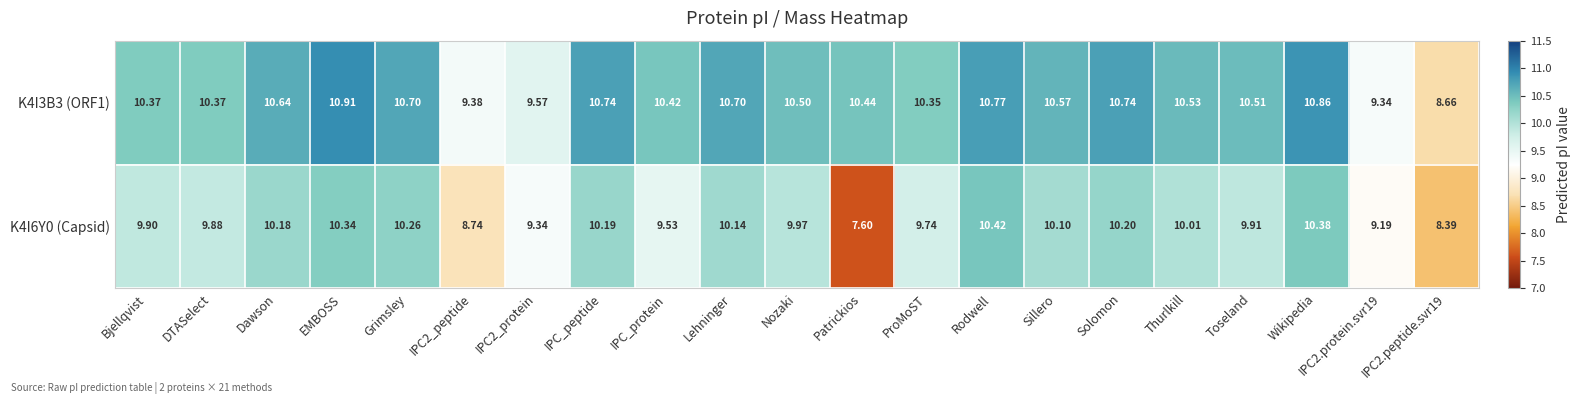

Which series has the widest spread of values?

K4I6Y0 (Capsid)